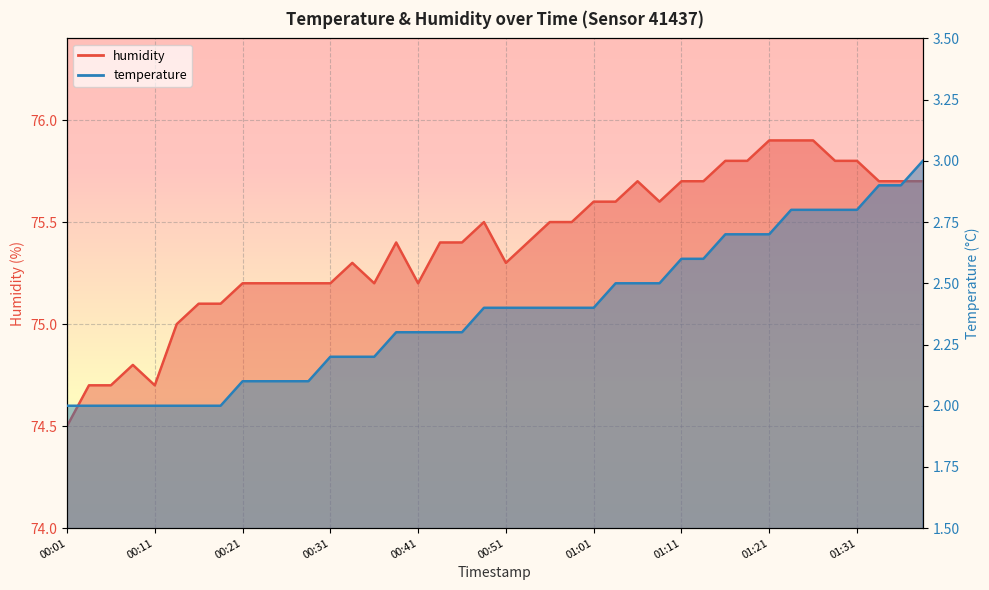

The humidity series shows 74.8 at 00:08. True or false?

True